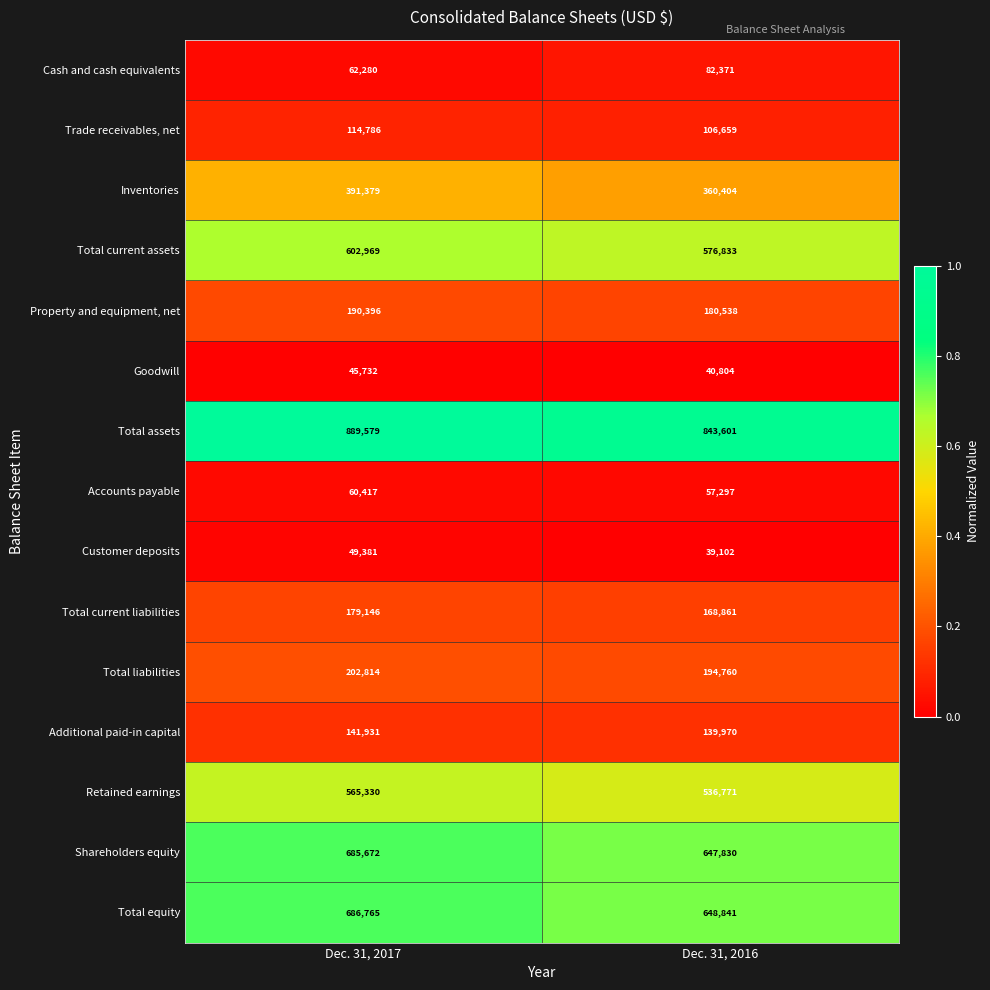

Reading left to right, transcribe all the data shown in this chart.

Cash and cash equivalents: Dec. 31, 2017=62280	Dec. 31, 2016=82371
Trade receivables, net: Dec. 31, 2017=114786	Dec. 31, 2016=106659
Inventories: Dec. 31, 2017=391379	Dec. 31, 2016=360404
Total current assets: Dec. 31, 2017=602969	Dec. 31, 2016=576833
Property and equipment, net: Dec. 31, 2017=190396	Dec. 31, 2016=180538
Goodwill: Dec. 31, 2017=45732	Dec. 31, 2016=40804
Total assets: Dec. 31, 2017=889579	Dec. 31, 2016=843601
Accounts payable: Dec. 31, 2017=60417	Dec. 31, 2016=57297
Customer deposits: Dec. 31, 2017=49381	Dec. 31, 2016=39102
Total current liabilities: Dec. 31, 2017=179146	Dec. 31, 2016=168861
Total liabilities: Dec. 31, 2017=202814	Dec. 31, 2016=194760
Additional paid-in capital: Dec. 31, 2017=141931	Dec. 31, 2016=139970
Retained earnings: Dec. 31, 2017=565330	Dec. 31, 2016=536771
Shareholders equity: Dec. 31, 2017=685672	Dec. 31, 2016=647830
Total equity: Dec. 31, 2017=686765	Dec. 31, 2016=648841